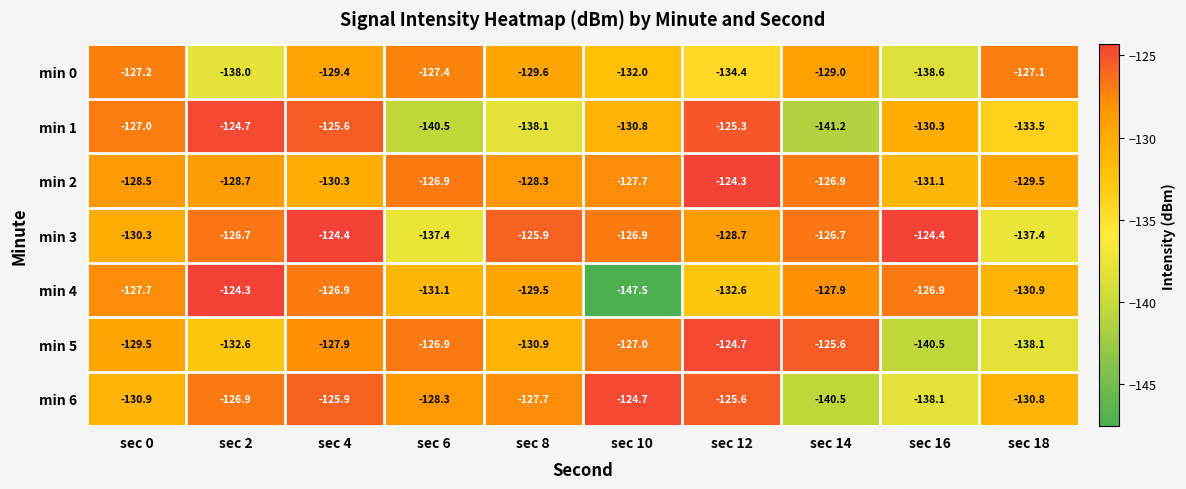

What is the difference between the second highest and second lowest values in the min 0 series?

10.8